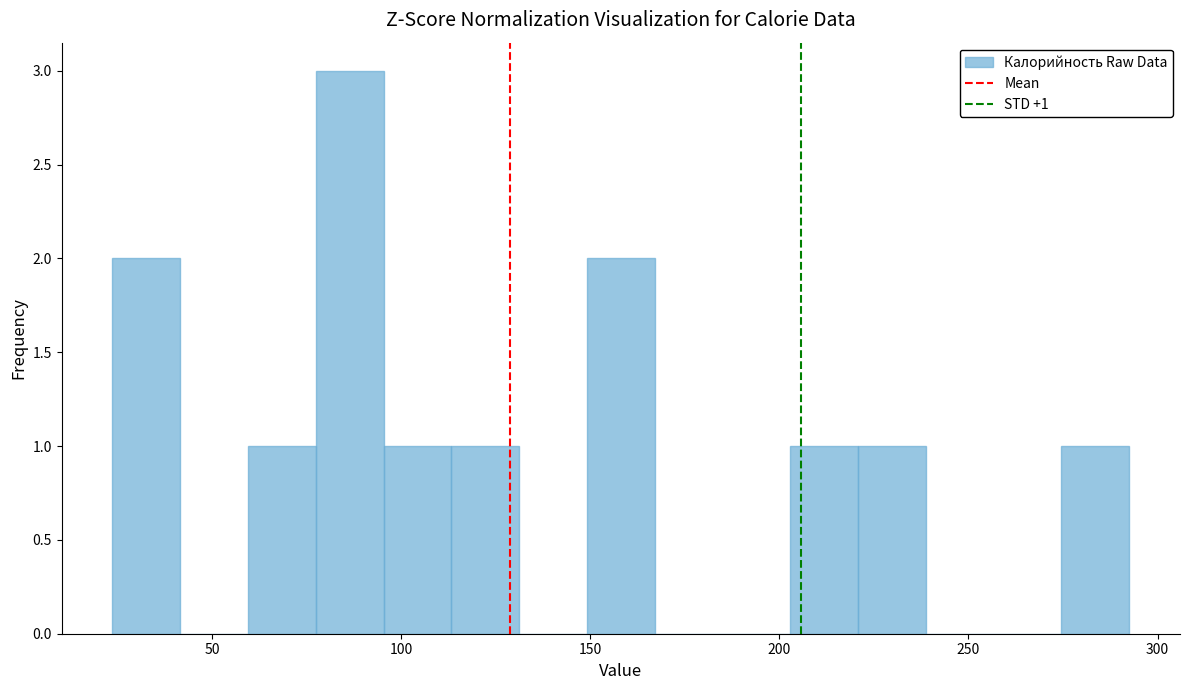

Around what value on the x-axis is the tallest bar? Give the approximate position of its centre, as read against the axis.

85